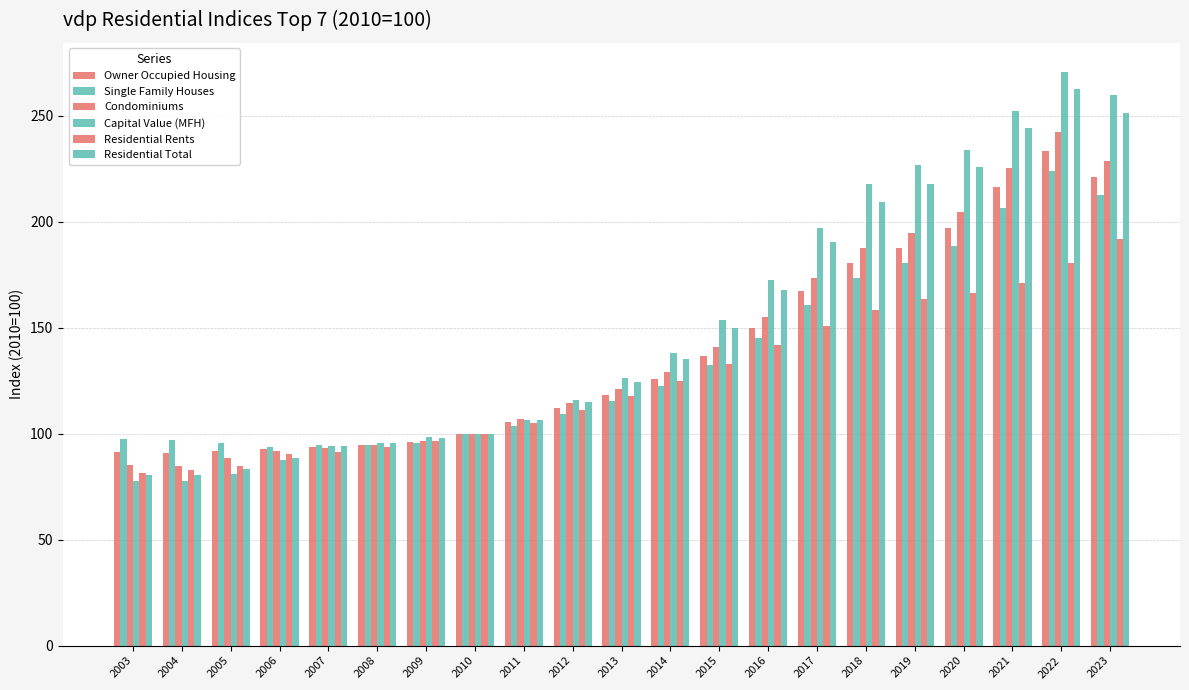

At which label does Single Family Houses reach its minimum?

2006